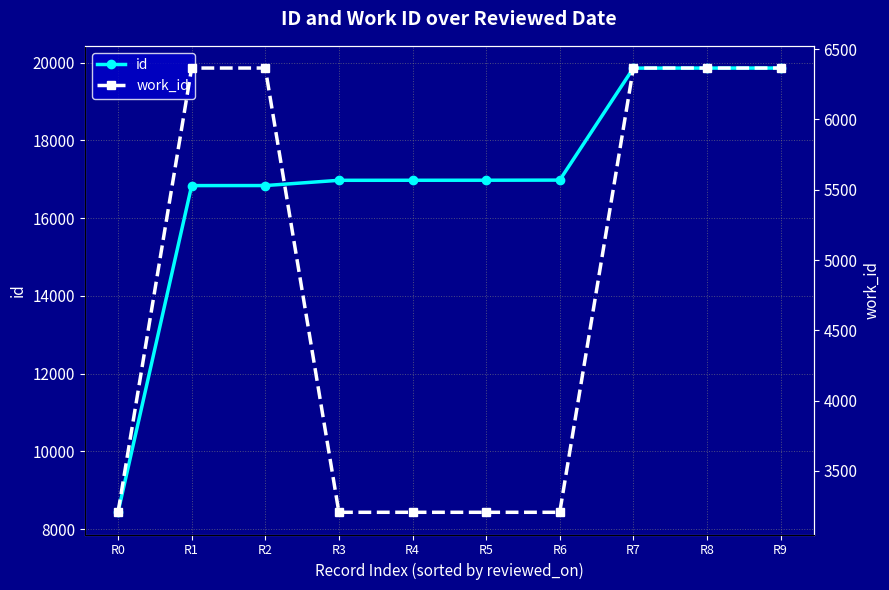

What is the smallest value displayed?

3206